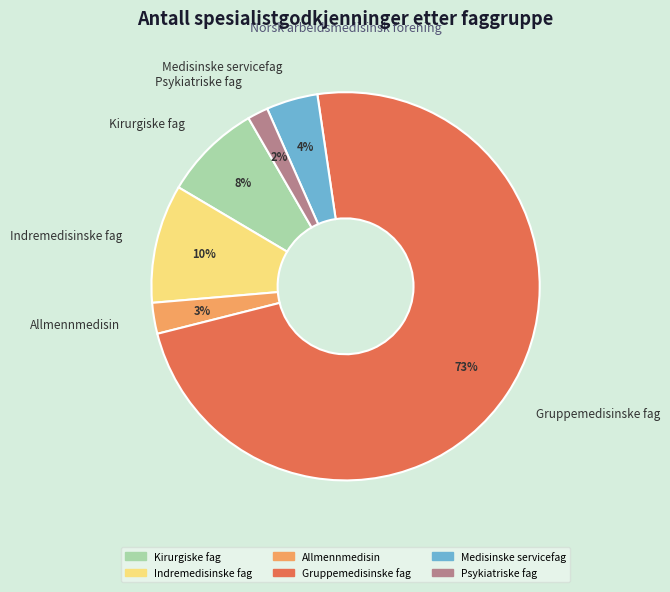

To the nearest percent, what percentage of the pie is Indremedisinske fag?

10%